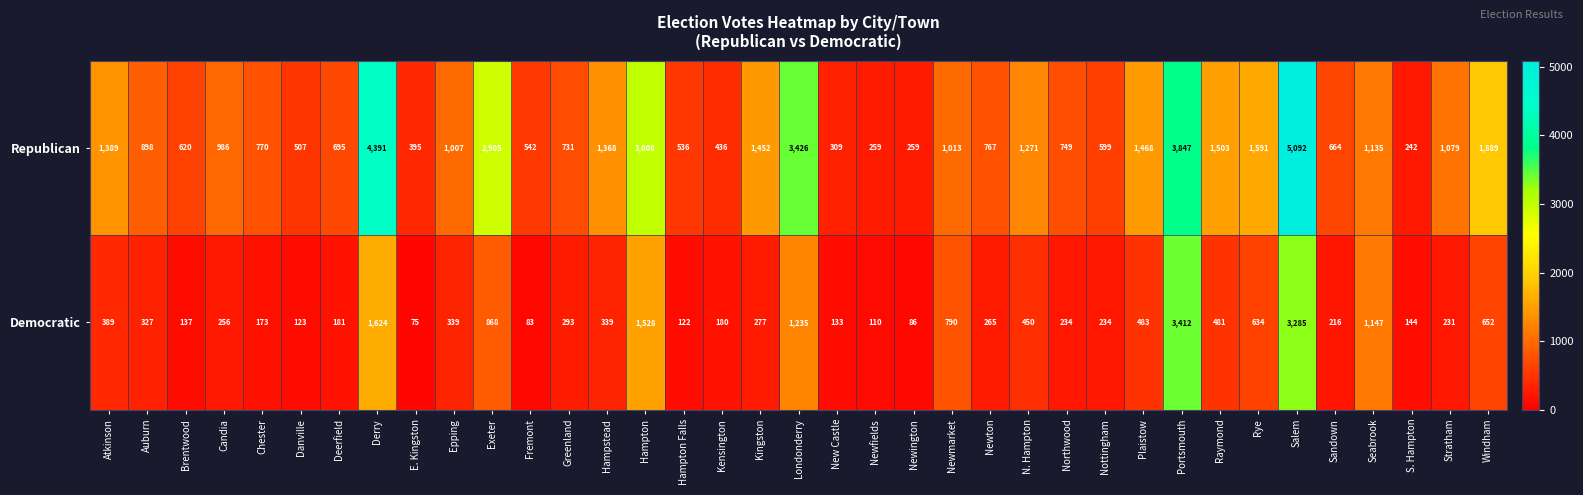

The Republican series shows 233 at Brentwood. True or false?

False